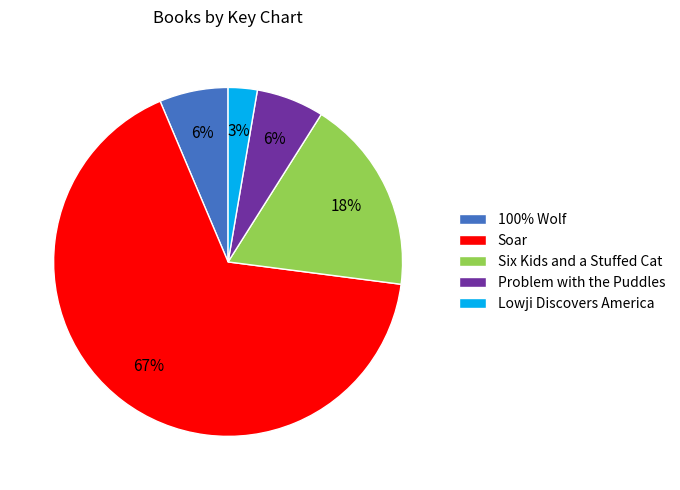

Is it true that Lowji Discovers America is 3% of the pie?

True